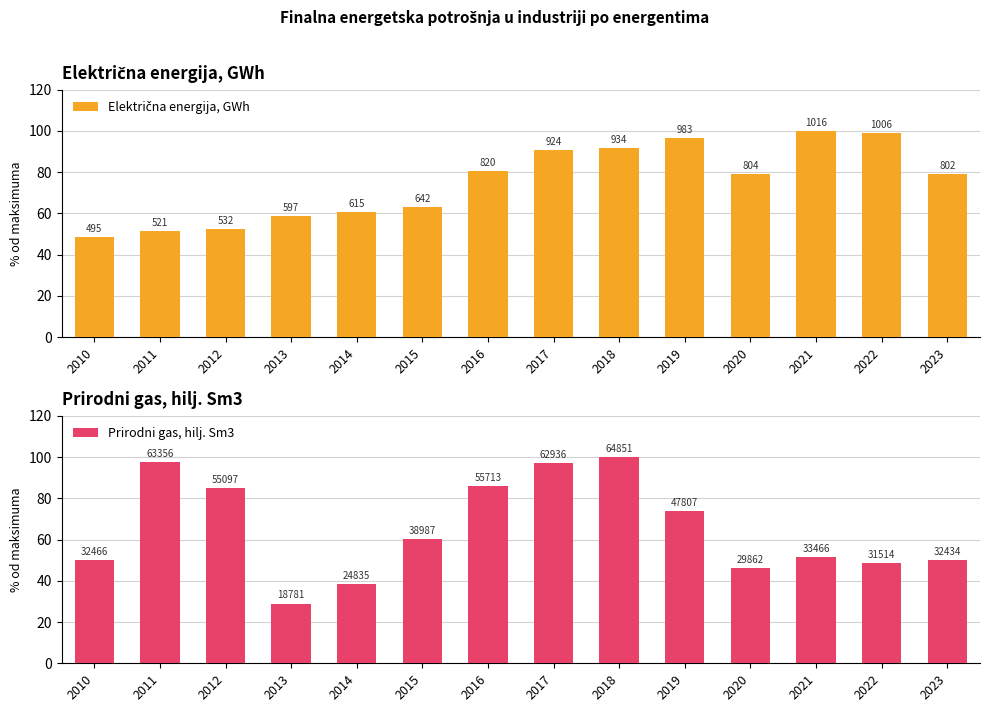

Which category has the lowest value in the Električna energija, GWh series?

2010